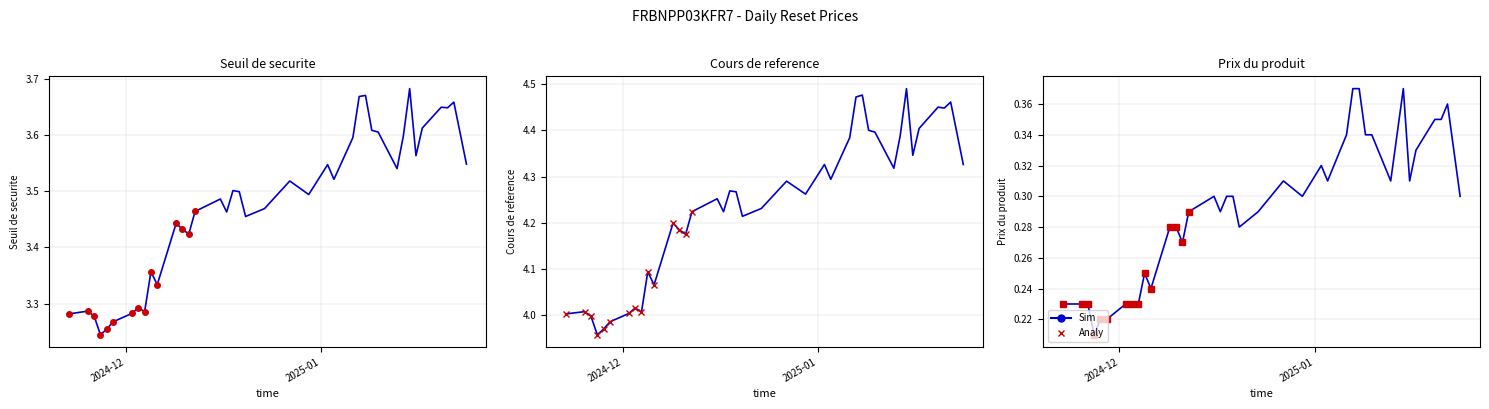

What is the label of the 11th point from the right?

2025-01-09